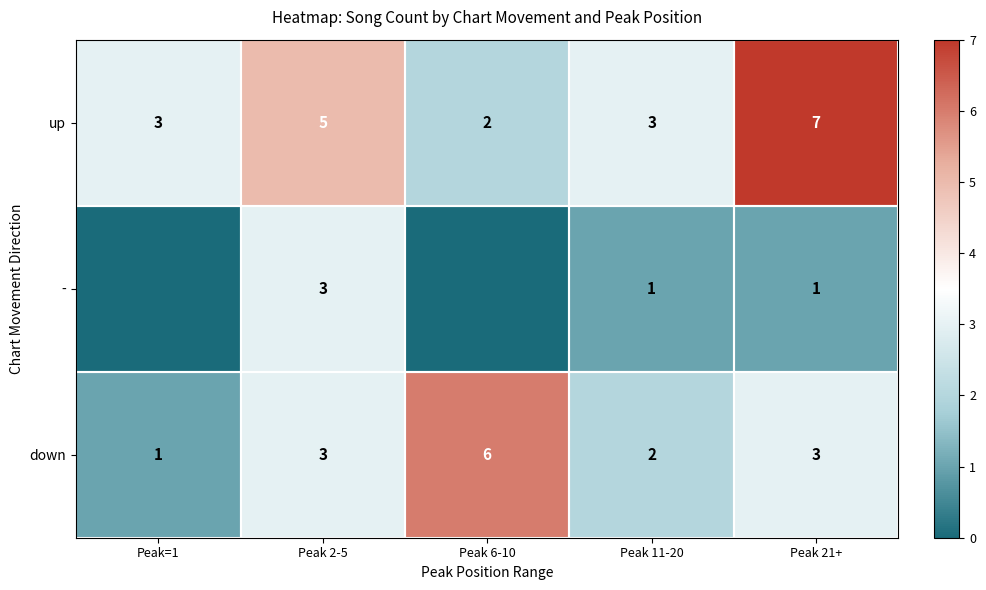

What is the total value across all series at Peak 21+?

11